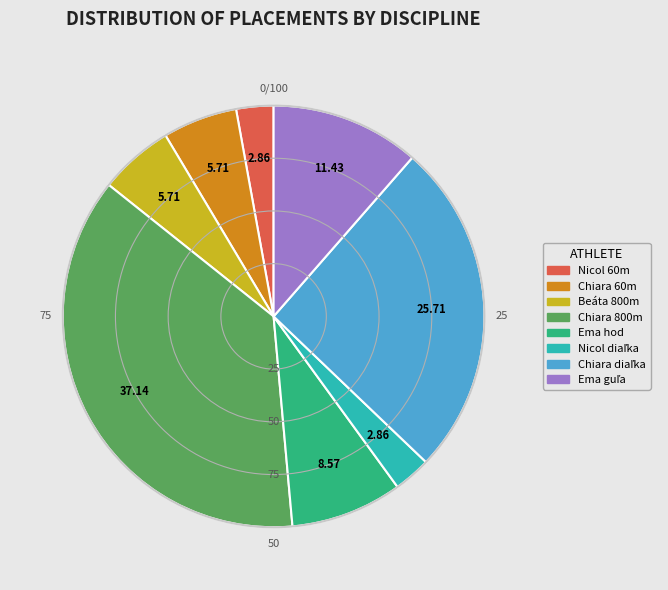

Does any single category account for the majority?

No